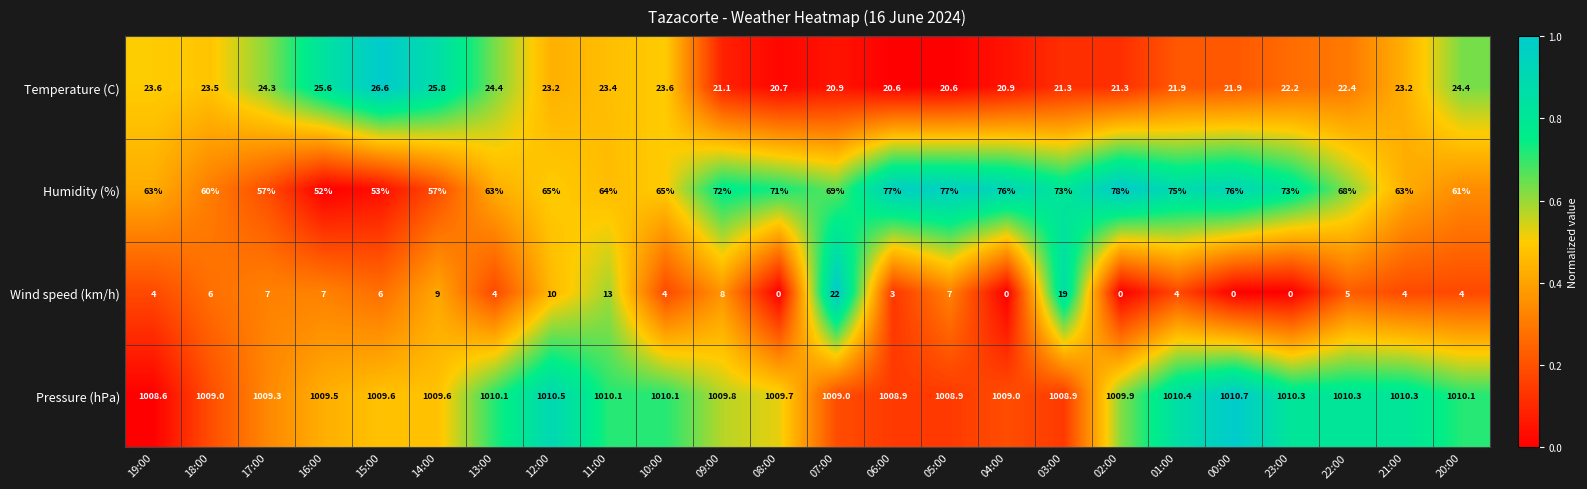

What is the average value of the Humidity (%) series?

67.0